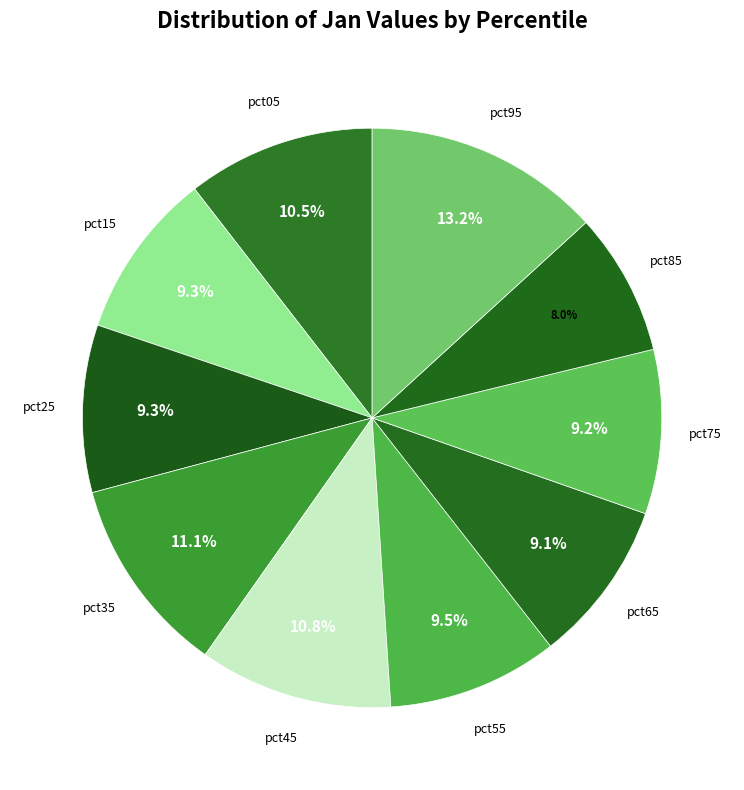

What is the smallest slice in the pie chart?

pct85